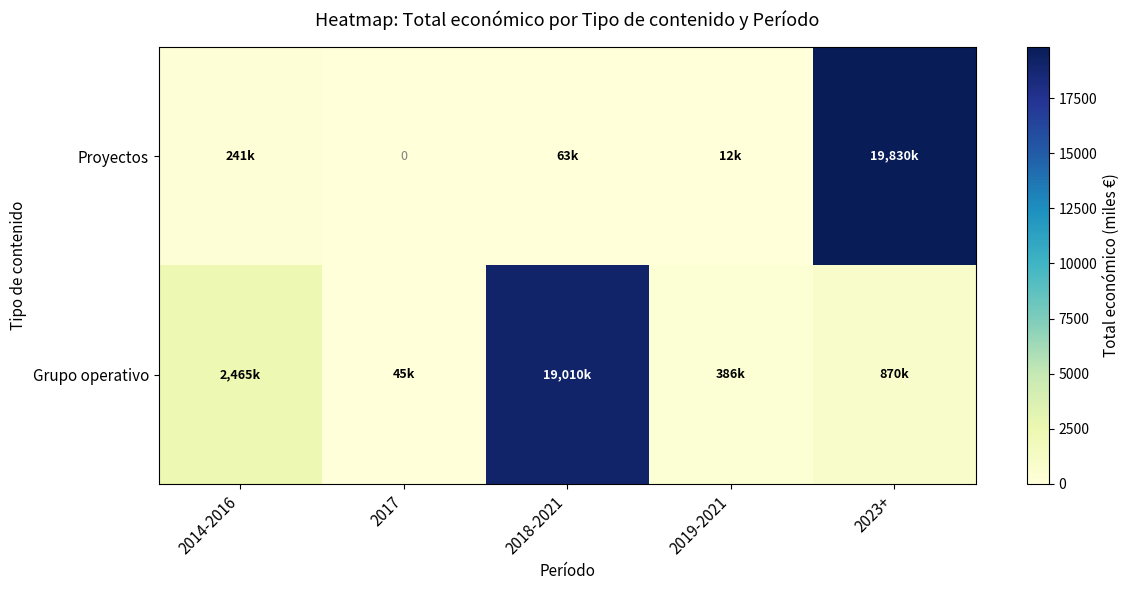

Which category has the lowest value in the Grupo operativo series?

2017